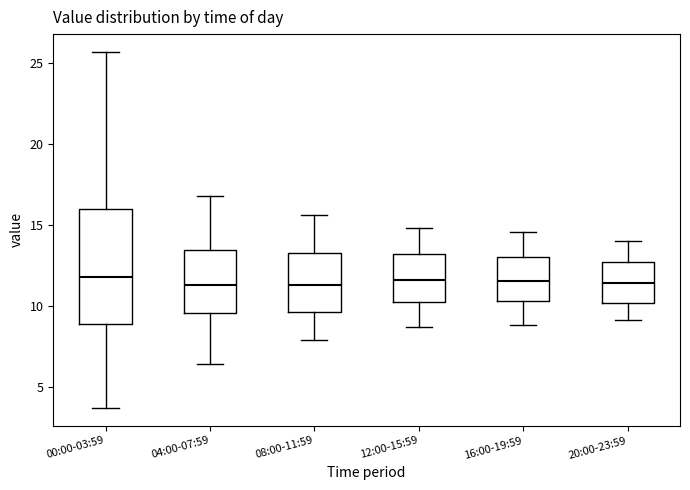

Which box is the tallest, from its lower edge to its upper edge?

00:00-03:59